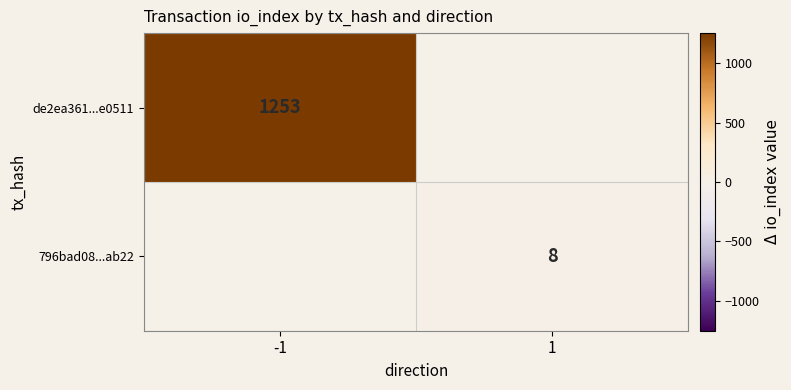

True or false: 796bad08...ab22 has a value of 8 at 1.

True